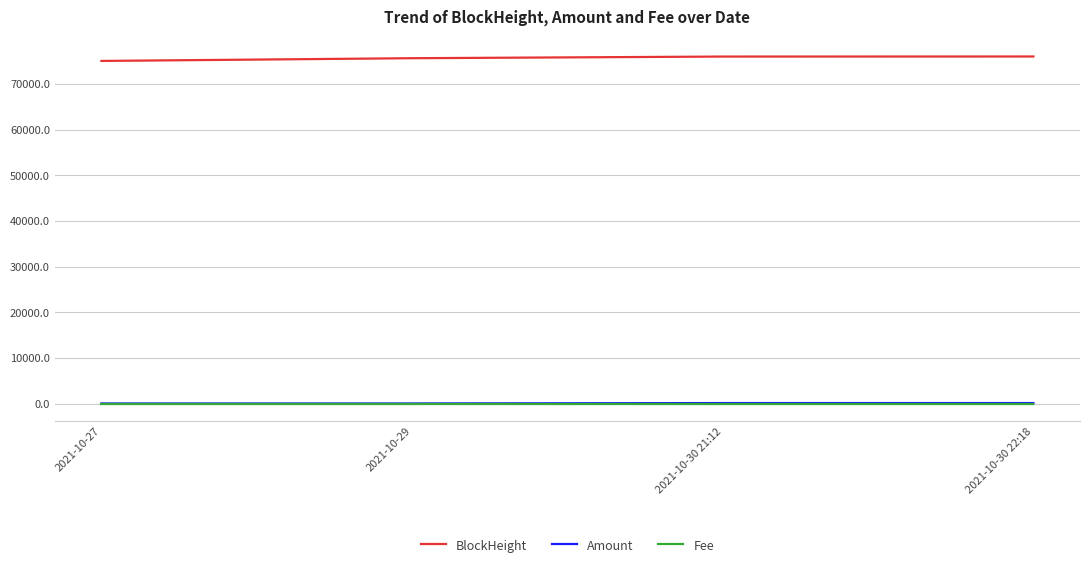

What is the greatest value displayed?

76007.0